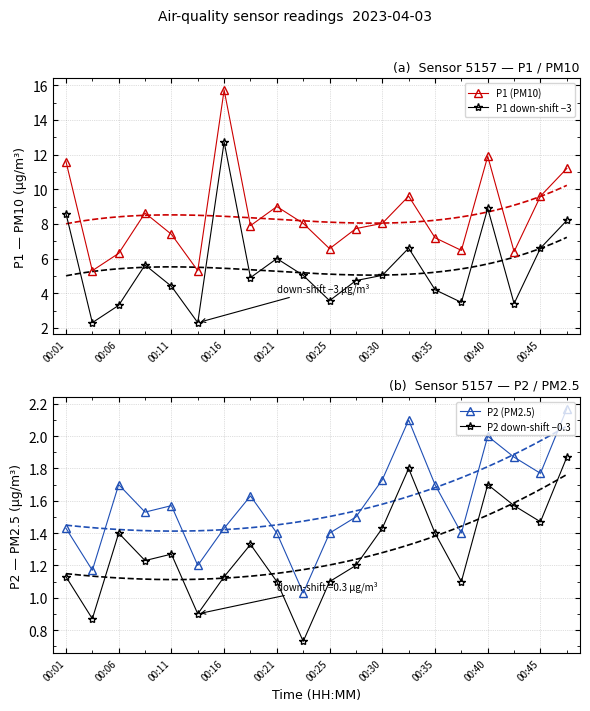

Which series has the largest range (max minus min)?

P1 (PM10)